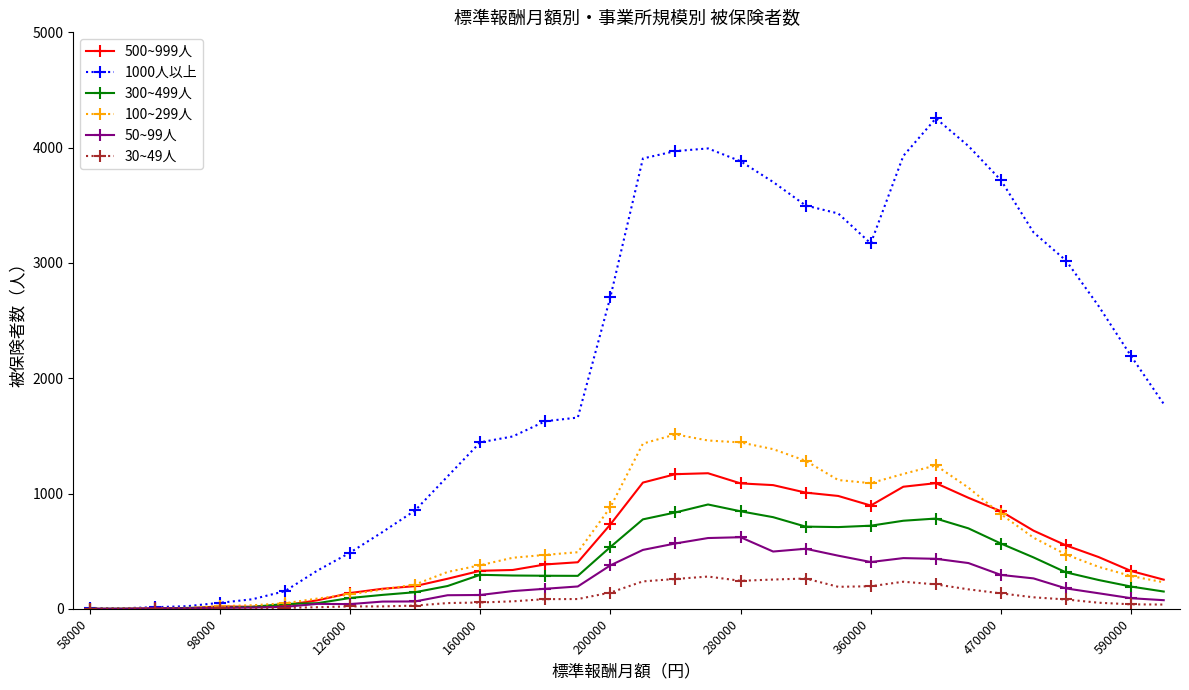

Which series has the widest spread of values?

1000人以上